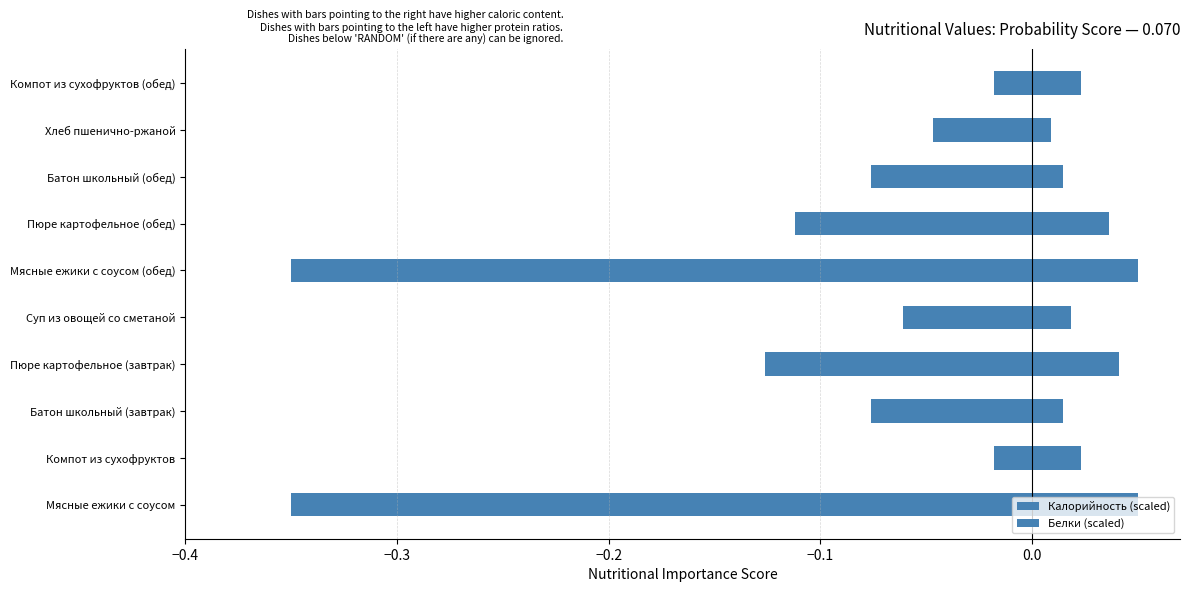

At how many categories does at least one series exceed 0?

10